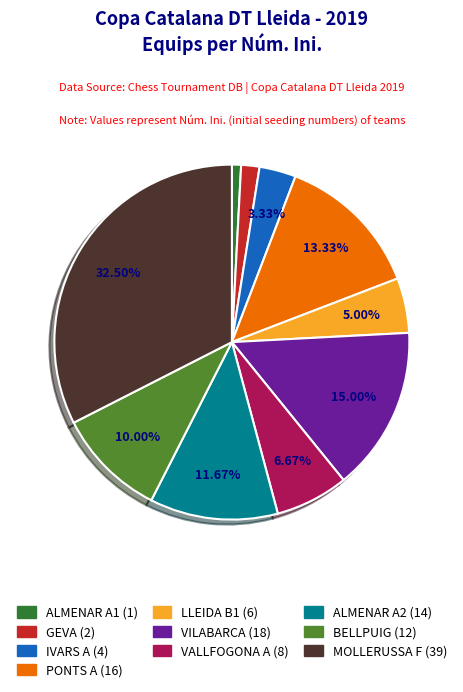

Count the number of slices in the pie.

10